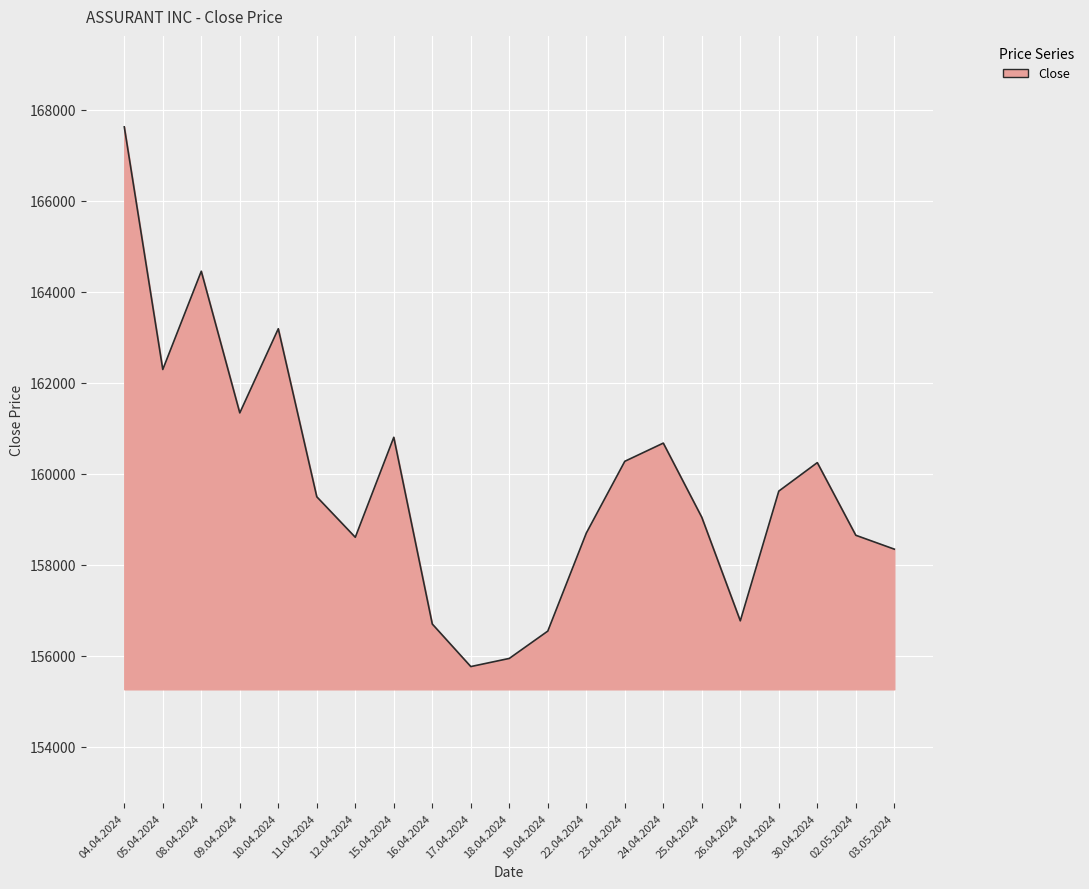

The chart shows a value of 105767 at 08.04.2024. True or false?

False